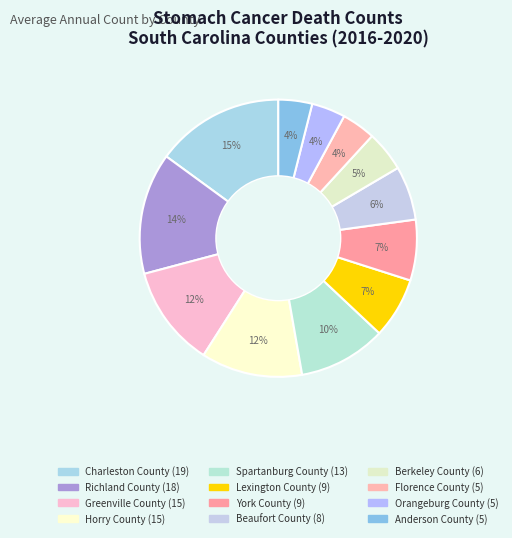

Which category has the smallest portion of the pie?

Florence County